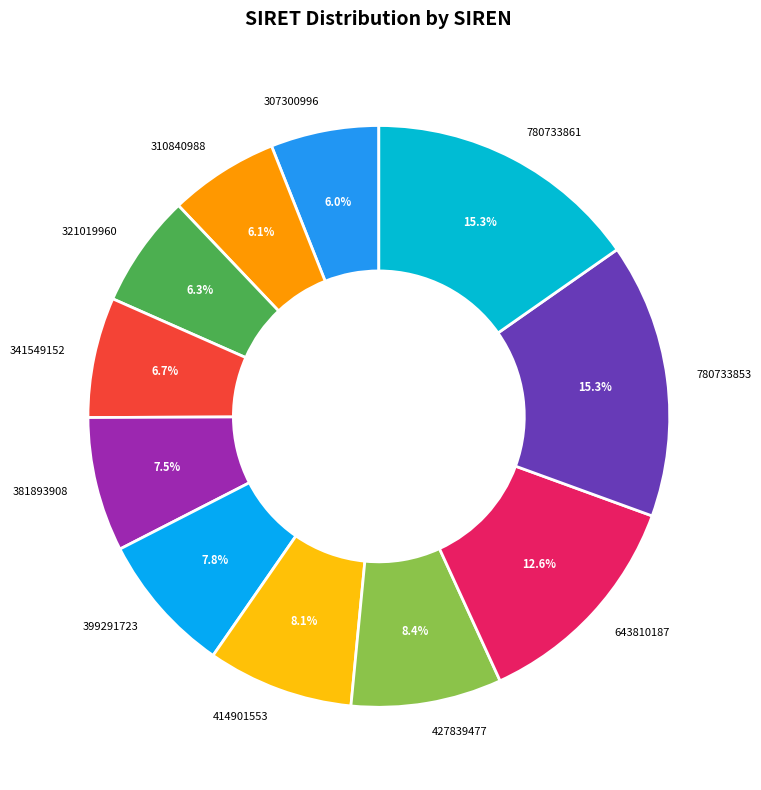

Combined, what portion of the pie is 780733853 and 399291723?

23.1%